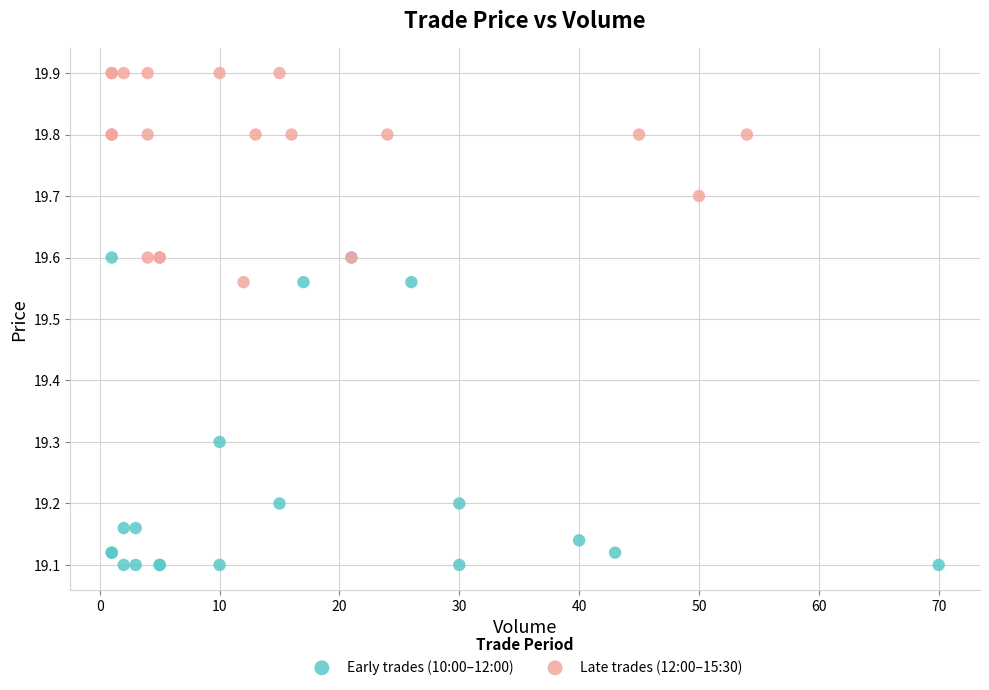

Which series has the widest spread of Y values?

Early trades (10:00–12:00)